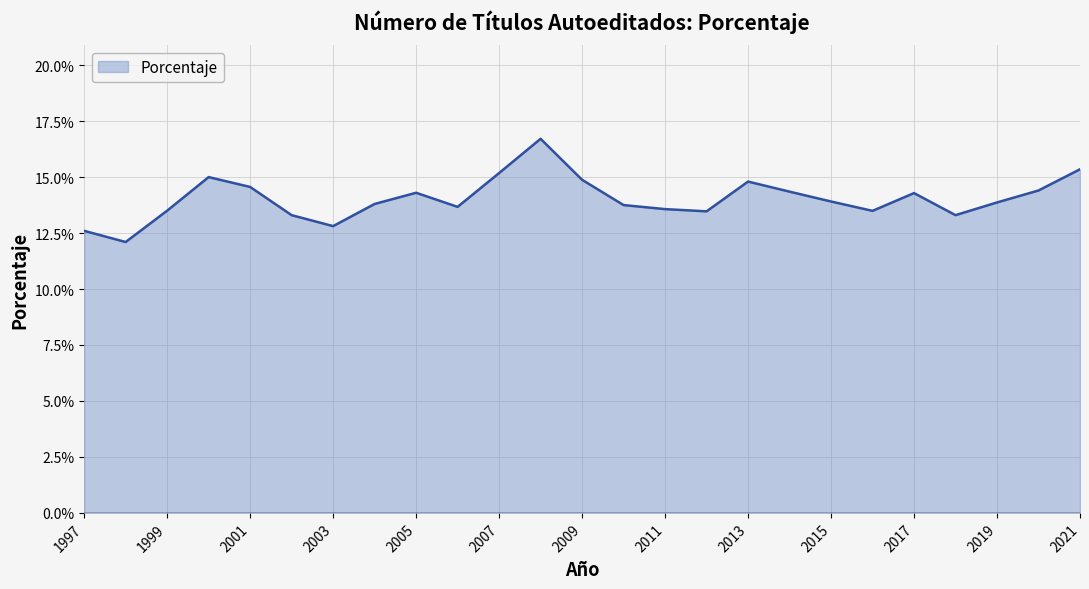

What is the minimum value shown in the chart?

12.1